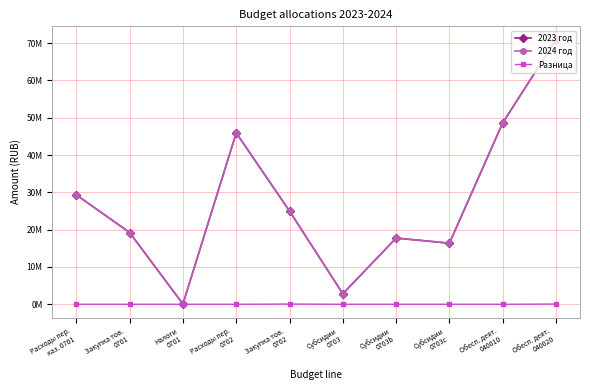

What are all the series names shown in the legend?

2023 год, 2024 год, Разница